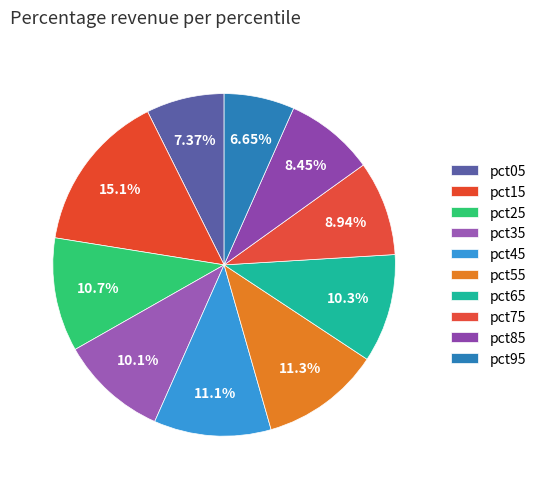

Is pct15 the majority of the pie?

No